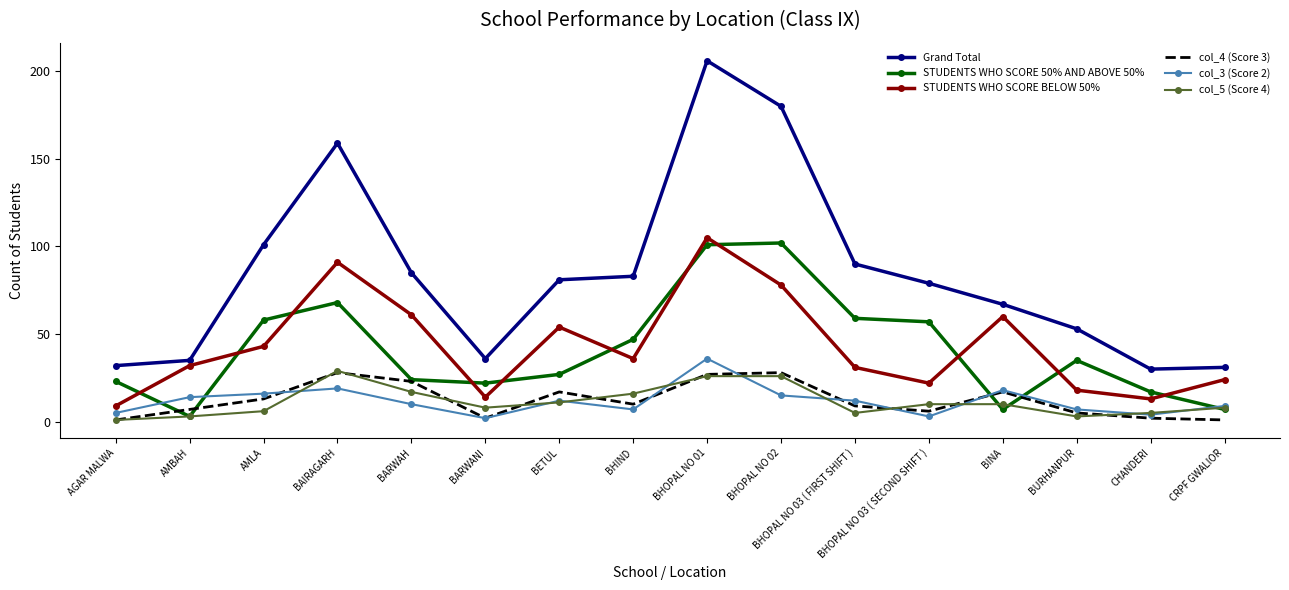

What is the maximum value for Grand Total?

206